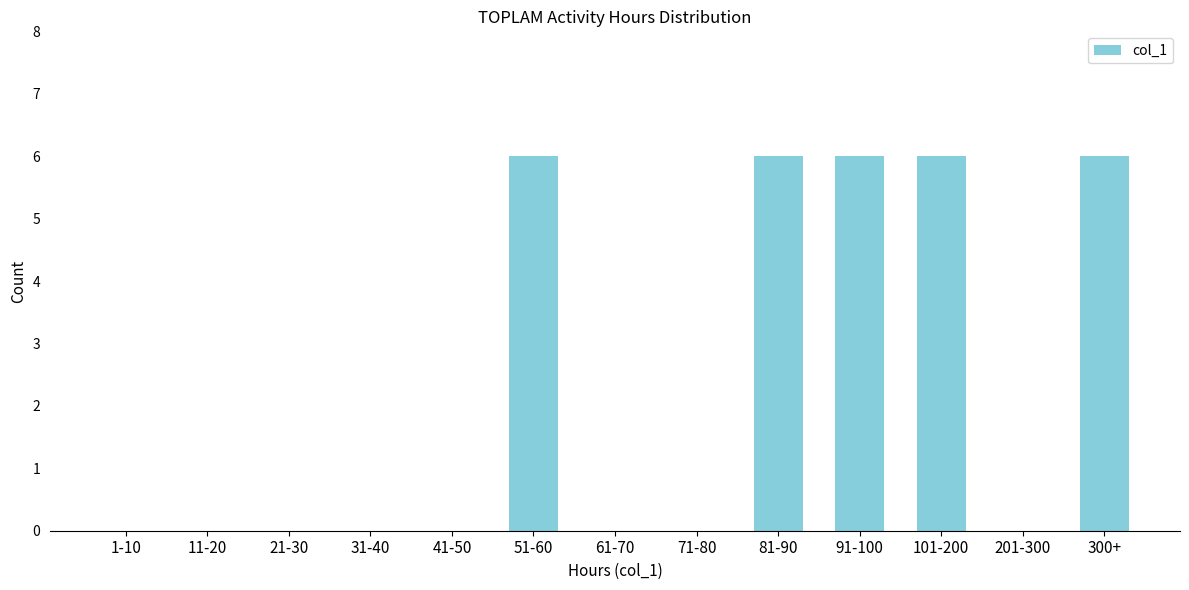

Reading left to right, what are all the values shown in this chart?

1-10=0	11-20=0	21-30=0	31-40=0	41-50=0	51-60=6	61-70=0	71-80=0	81-90=6	91-100=6	101-200=6	201-300=0	300+=6